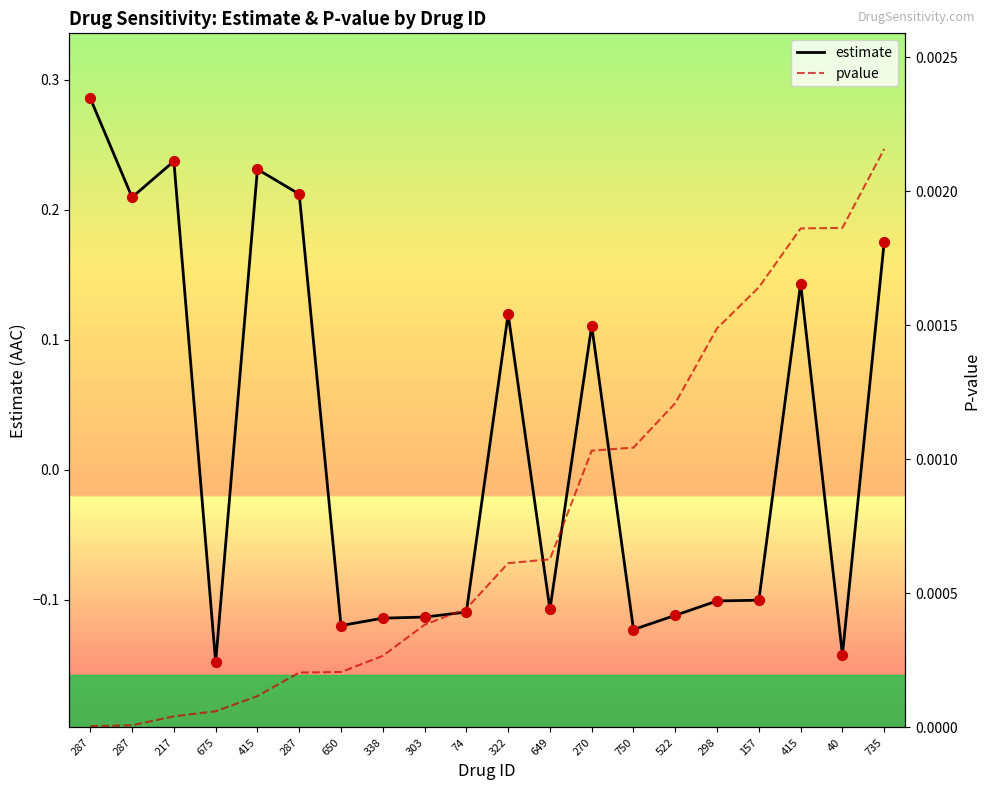

Which series has the largest Y range (max minus min)?

estimate